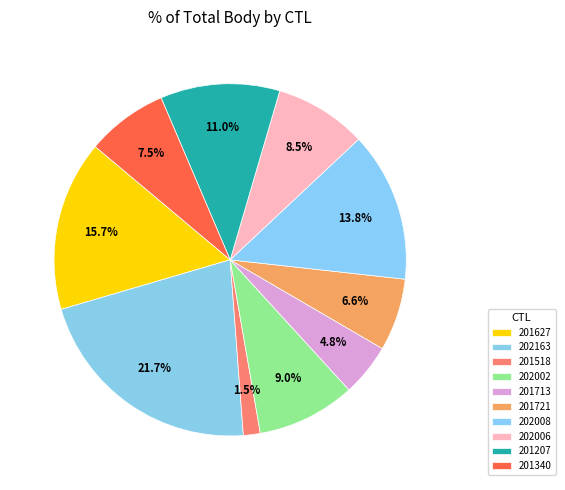

To the nearest percent, what is the average slice percentage?

10%